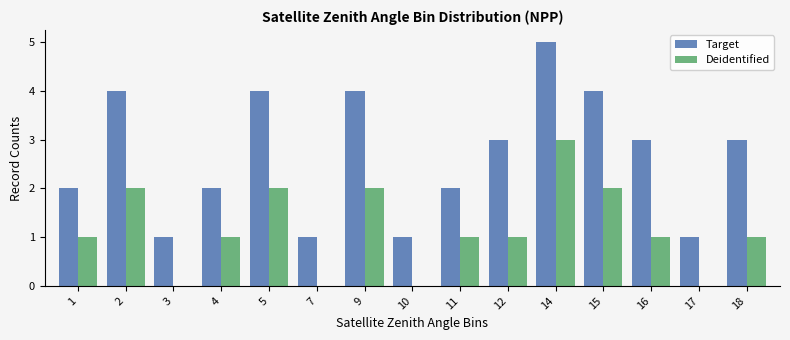

What are all the series names shown in the legend?

Target, Deidentified